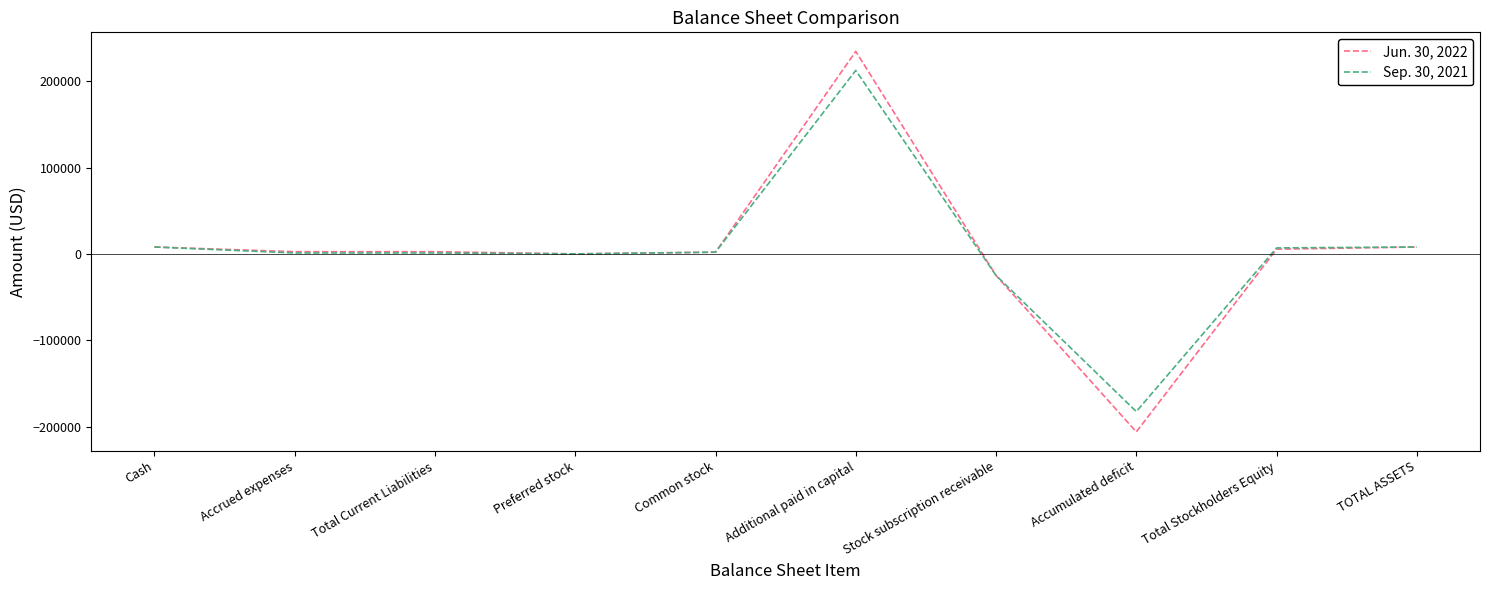

Which series has the largest range (max minus min)?

Jun. 30, 2022